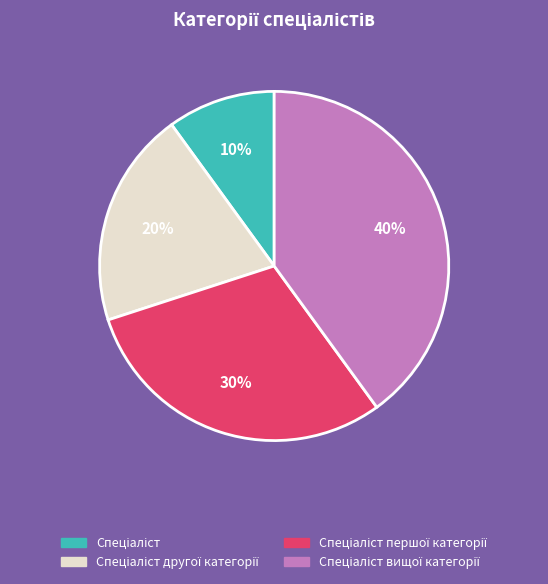

To the nearest percent, what is the difference between the largest and smallest slice percentages?

30%